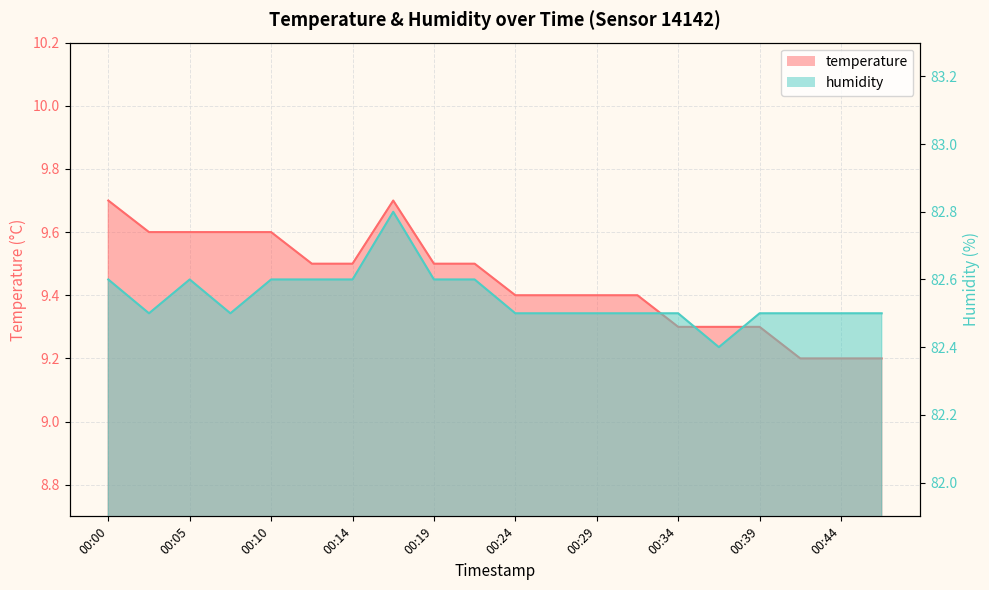

Which series has the largest total across all categories?

humidity